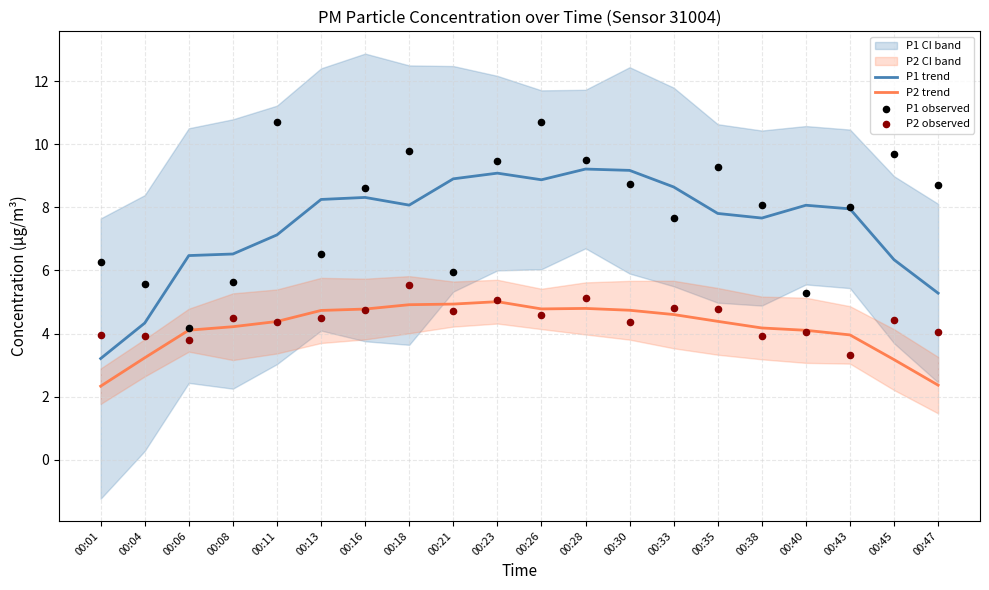

At how many categories does at least one series exceed 7?

16